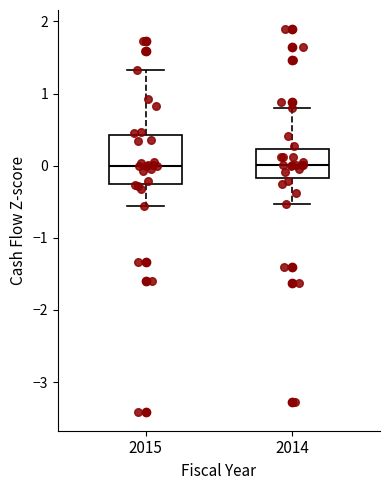

Reading left to right, read every box against the y-axis: the position of its median line, the range the box covers, and the ends of its whiskers. The values are not printed on the chart, so give them approximately, as read against the axis.

2015: median 0.0, box -0.3 to 0.4, whiskers -0.6 to 1.3
2014: median 0.0, box -0.2 to 0.2, whiskers -0.5 to 0.8